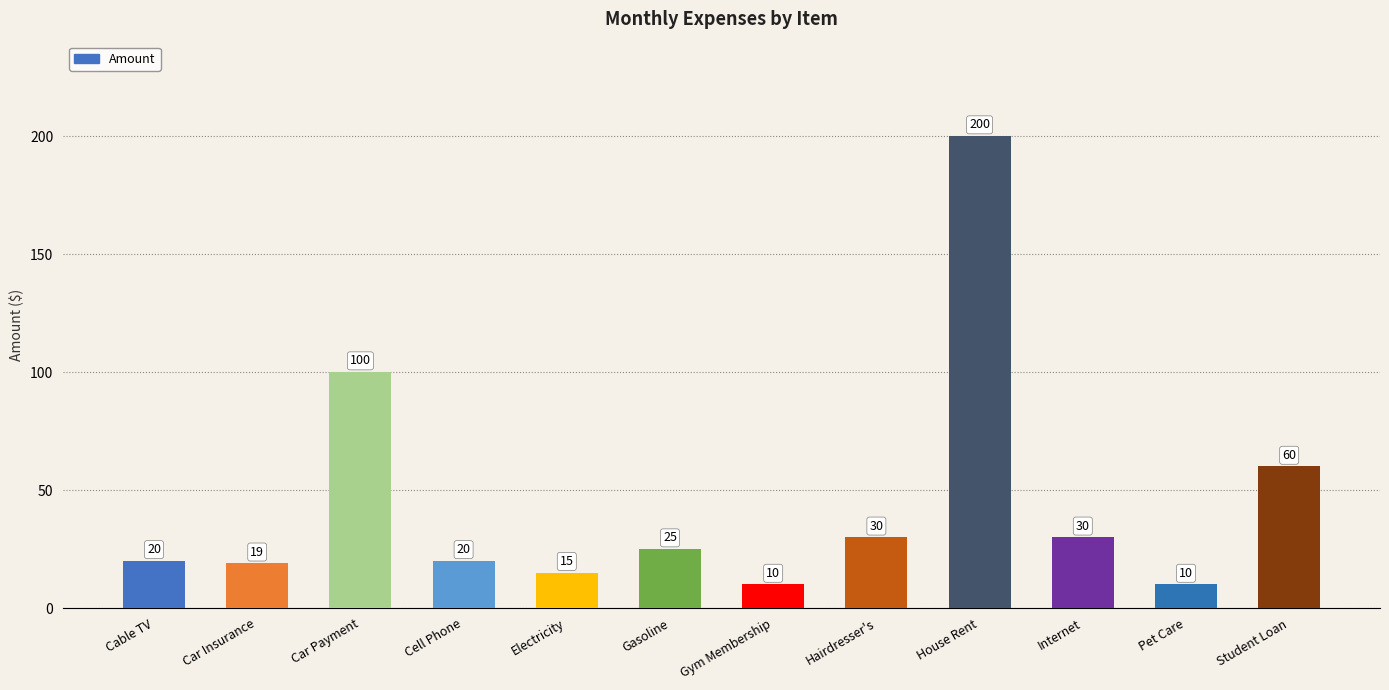

Where is the data nearest to the value 105?

Car Payment